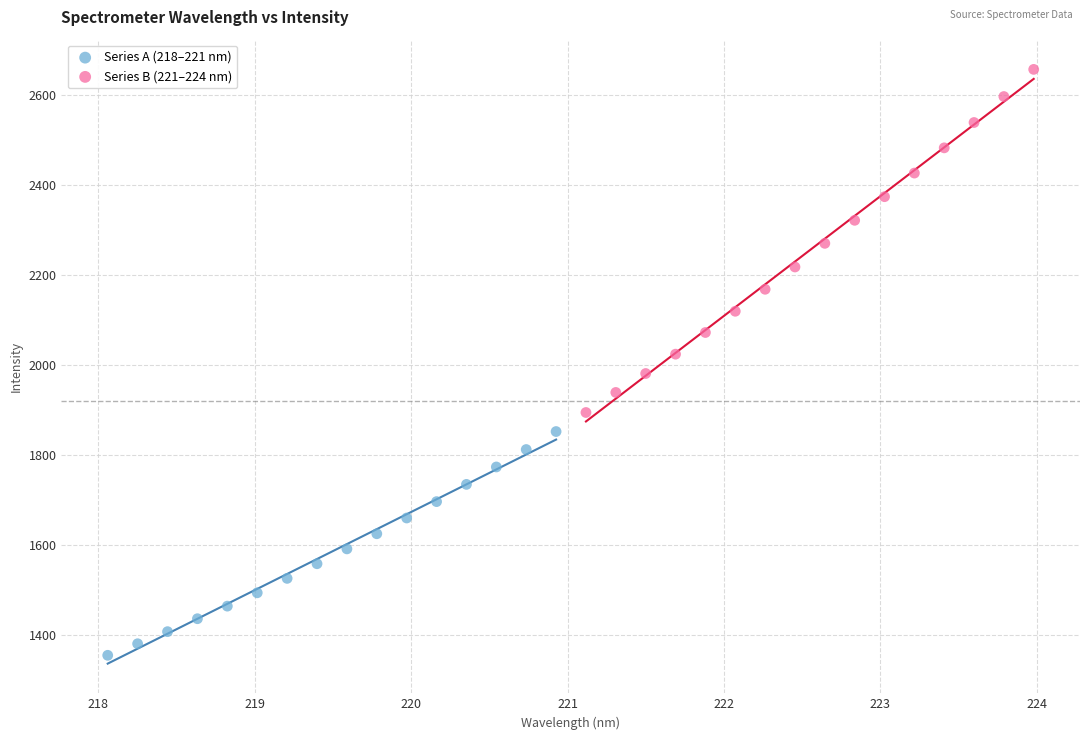

Which series has the widest spread of Y values?

Series B (221–224 nm)